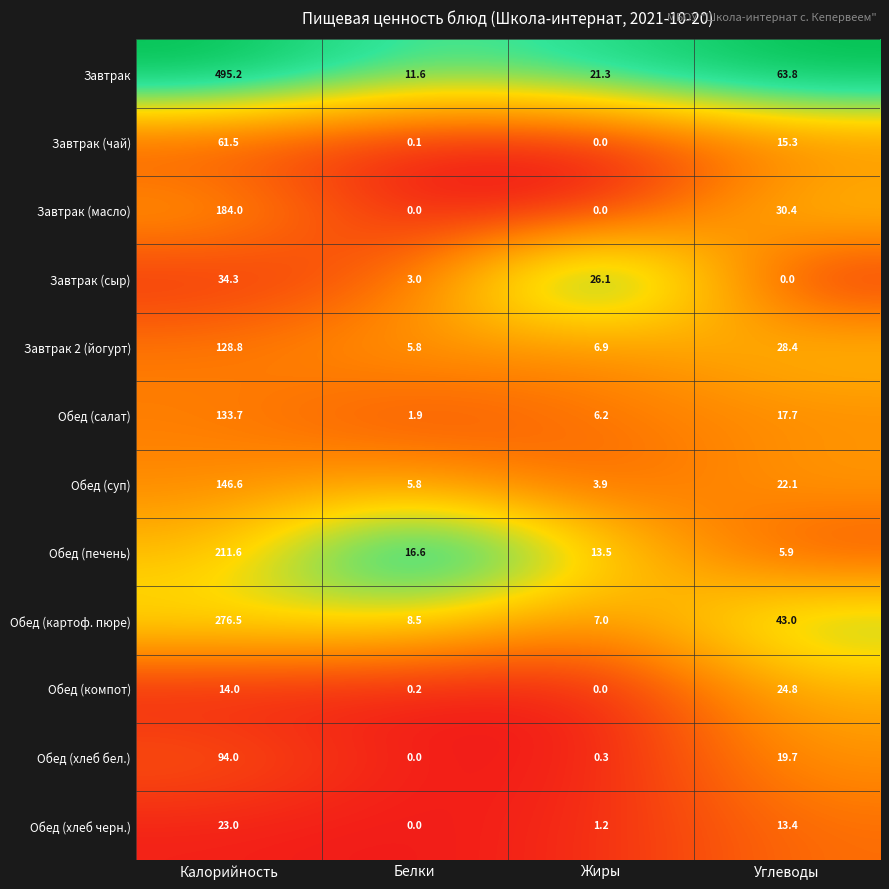

What is the difference between the Обед (картоф. пюре) values at Углеводы and Жиры?

36.0